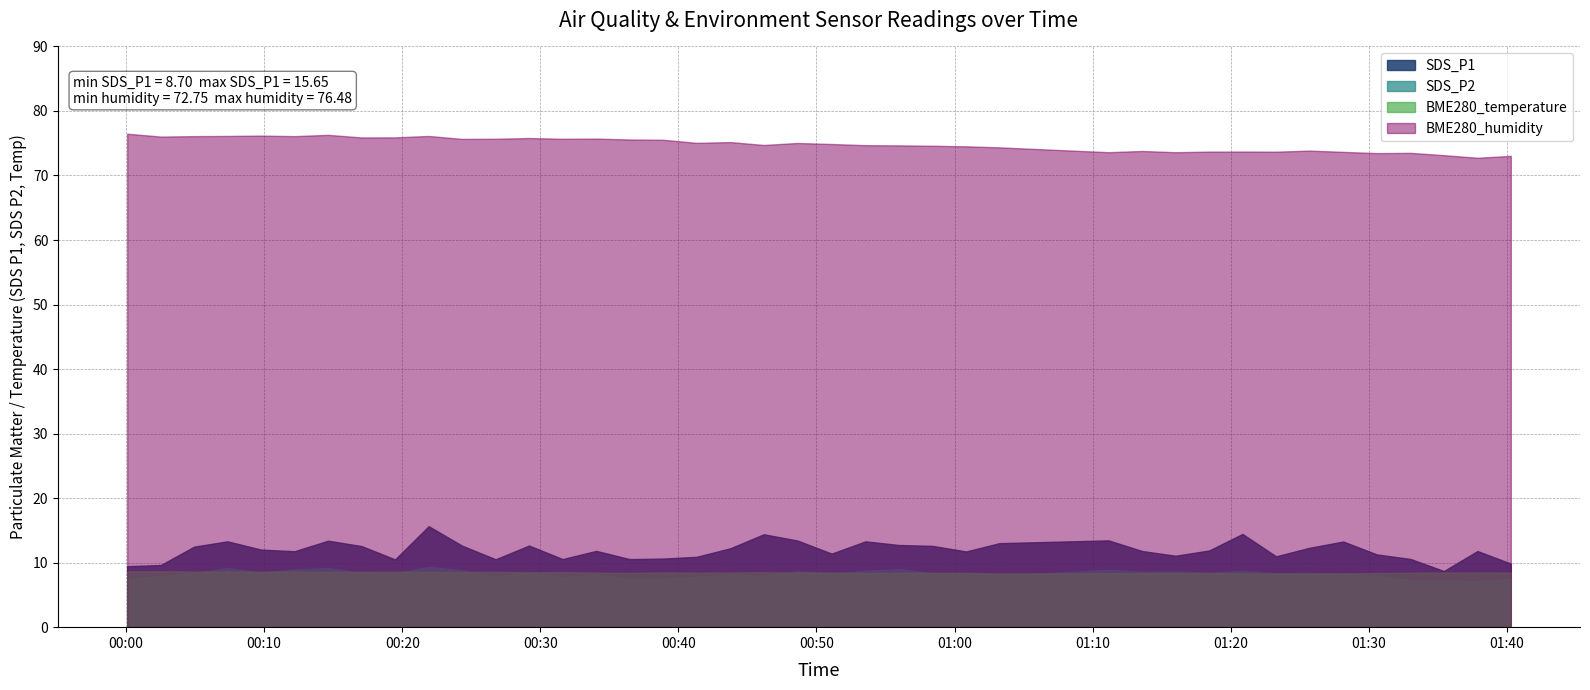

At which category does SDS_P2 reach its first local valley?

2022/04/22 00:09:47